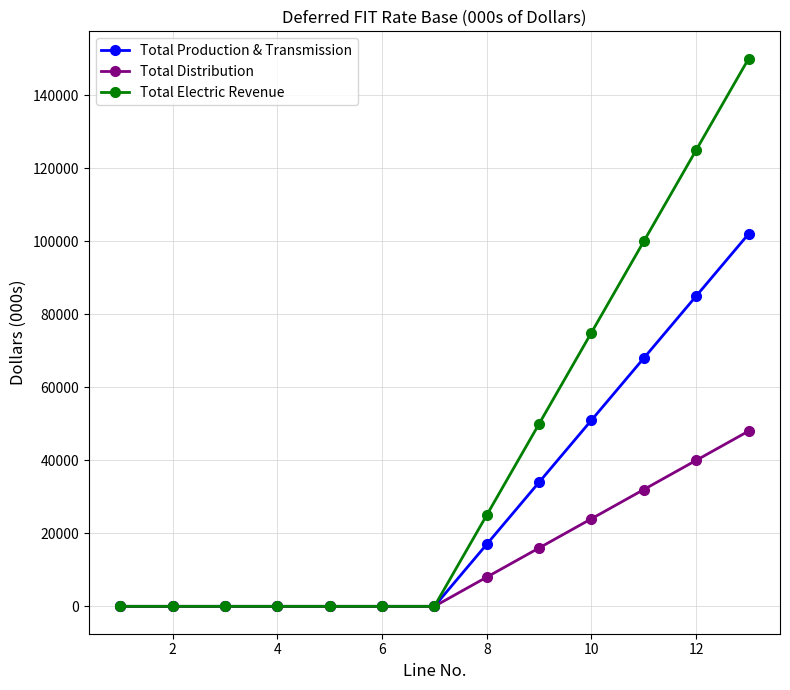

List the series in order of their peak value, lowest first.

Total Distribution, Total Production & Transmission, Total Electric Revenue